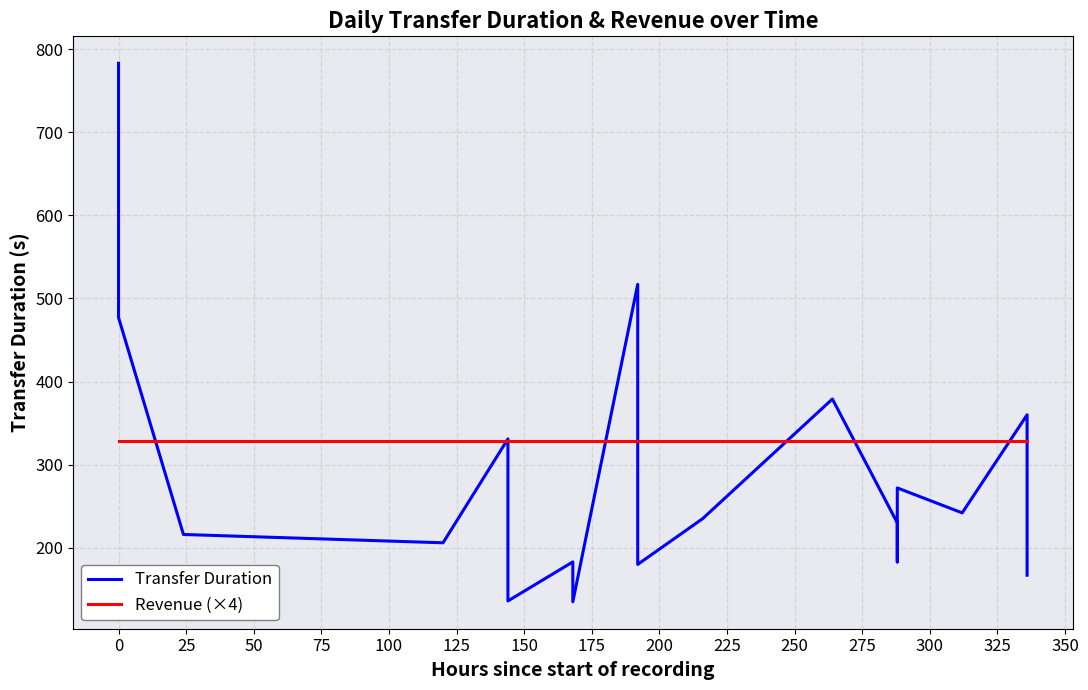

What is the label of the 11th point from the left?

225